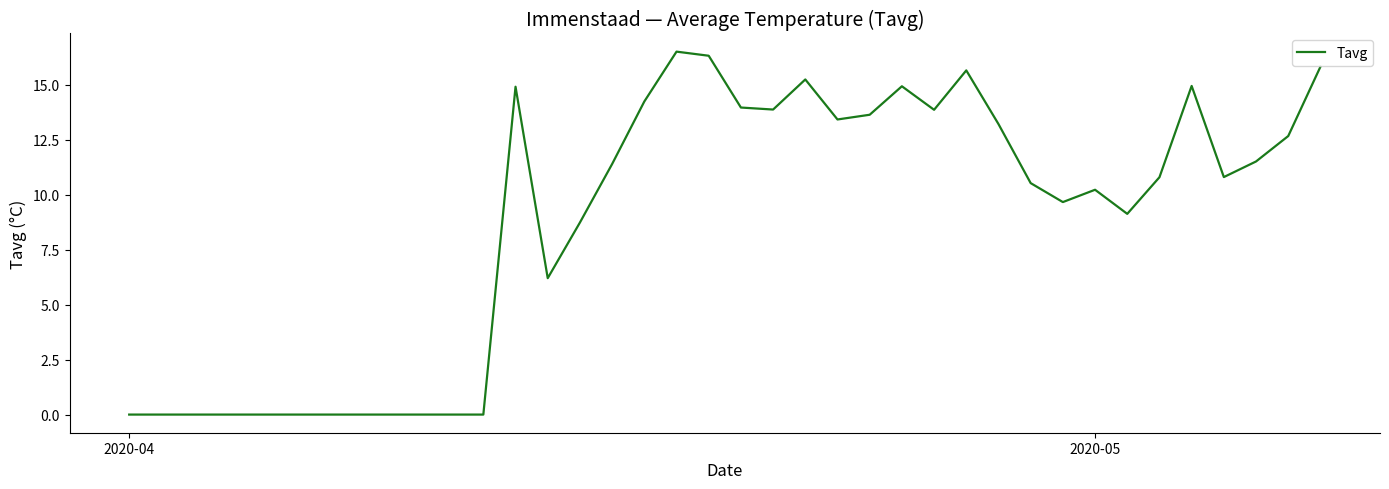

What is the maximum value shown in the chart?

16.5